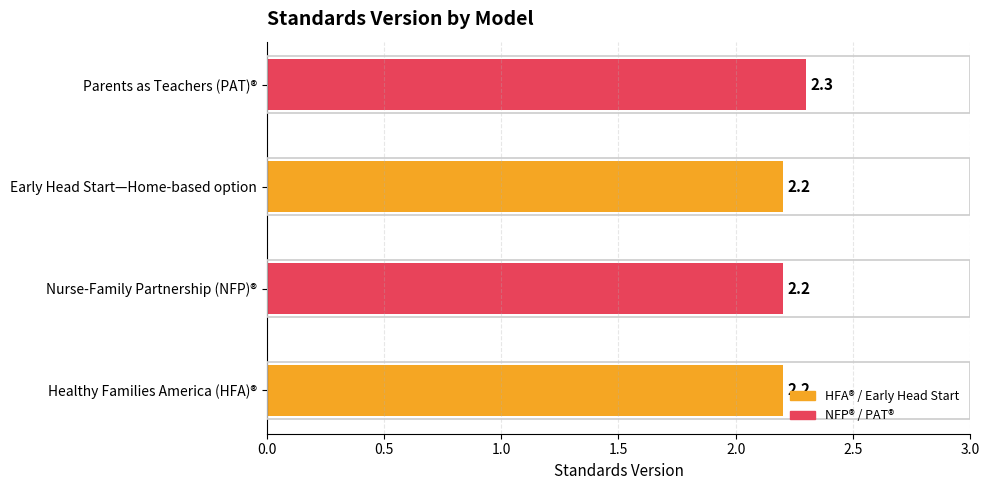

What is the label of the 4th bar from the right?

Healthy Families America (HFA)®